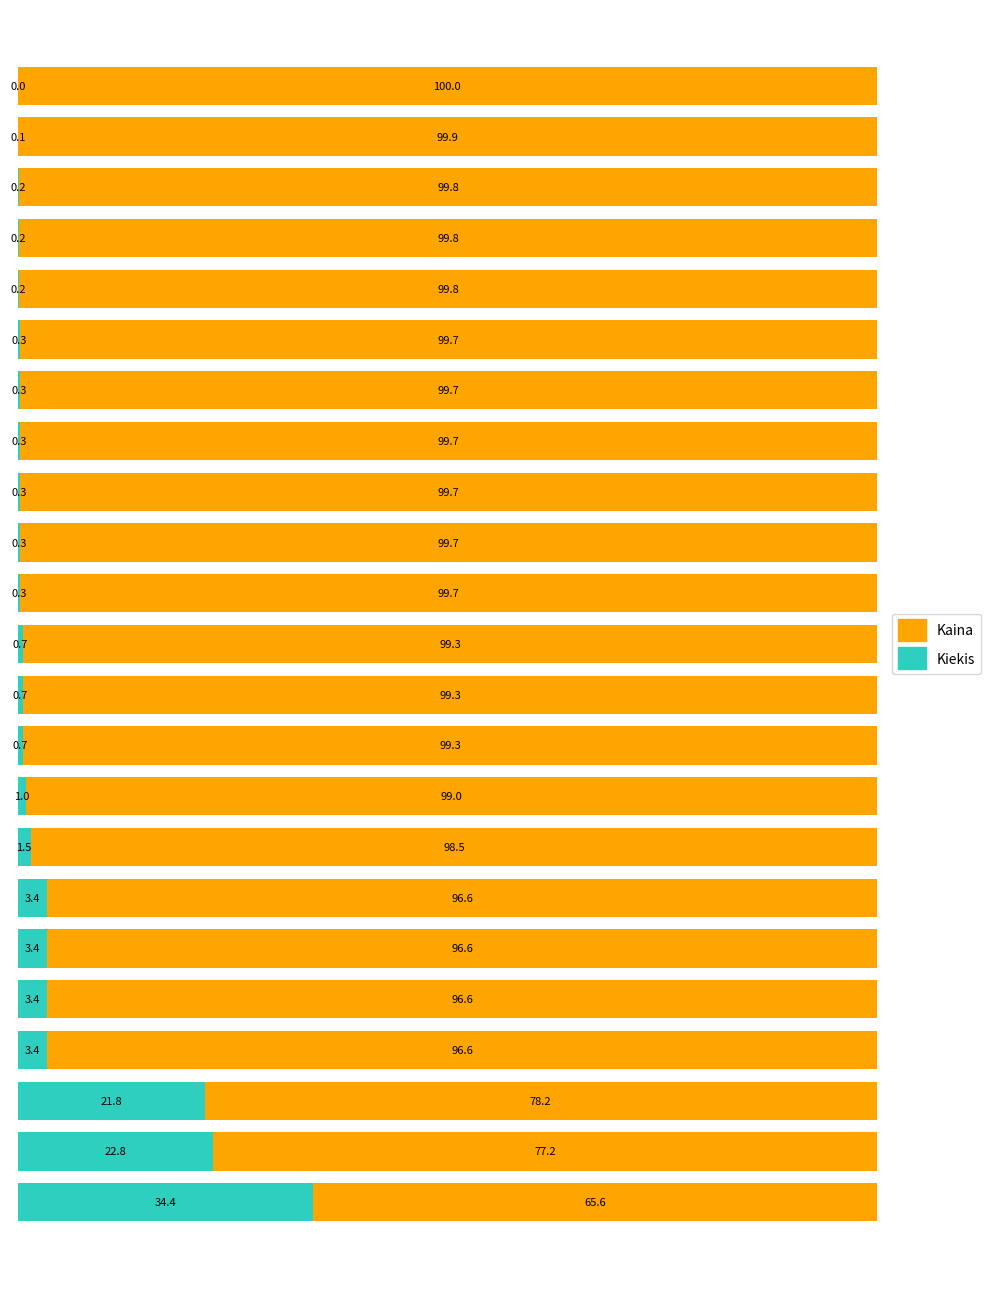

What is the sum of all Kiekis values?

100.0